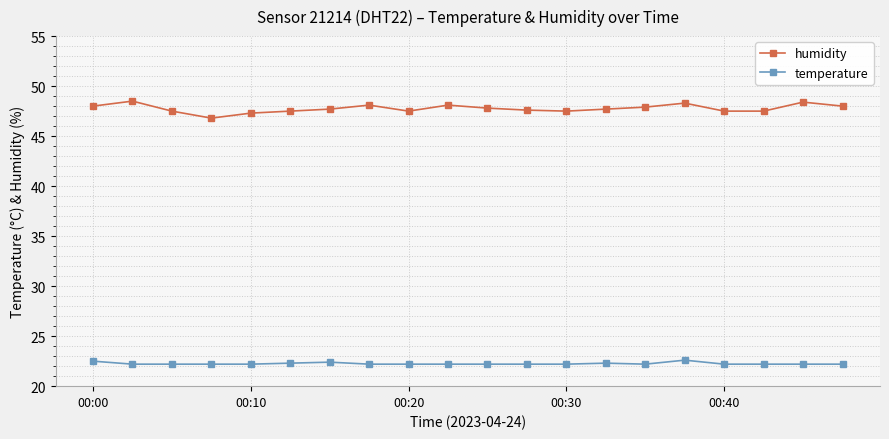

What is the difference between the maximum and second lowest values in the humidity series?

1.2